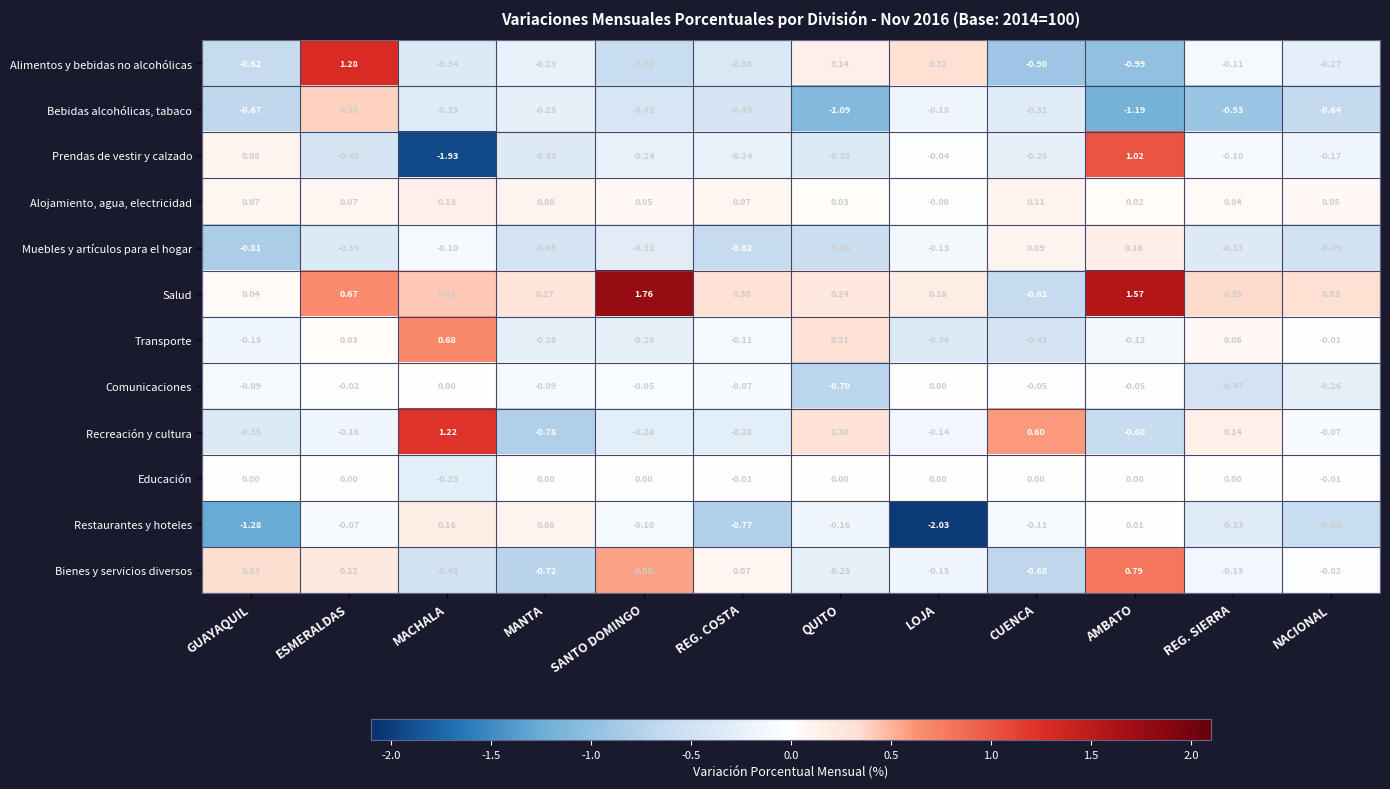

Between MANTA and REG. SIERRA, which series saw the biggest shift?

Recreación y cultura